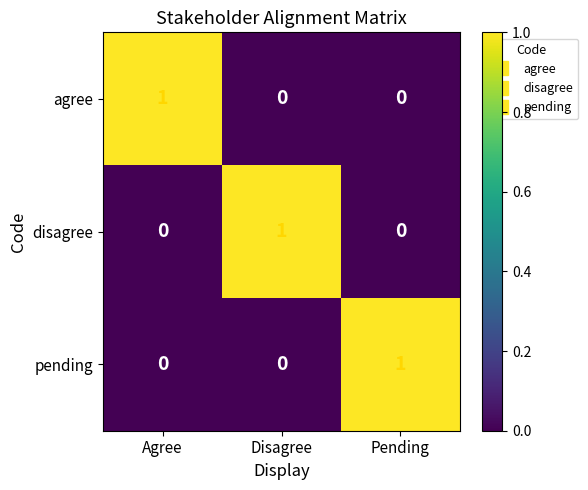

The value of agree at Pending is 0. True or false?

True